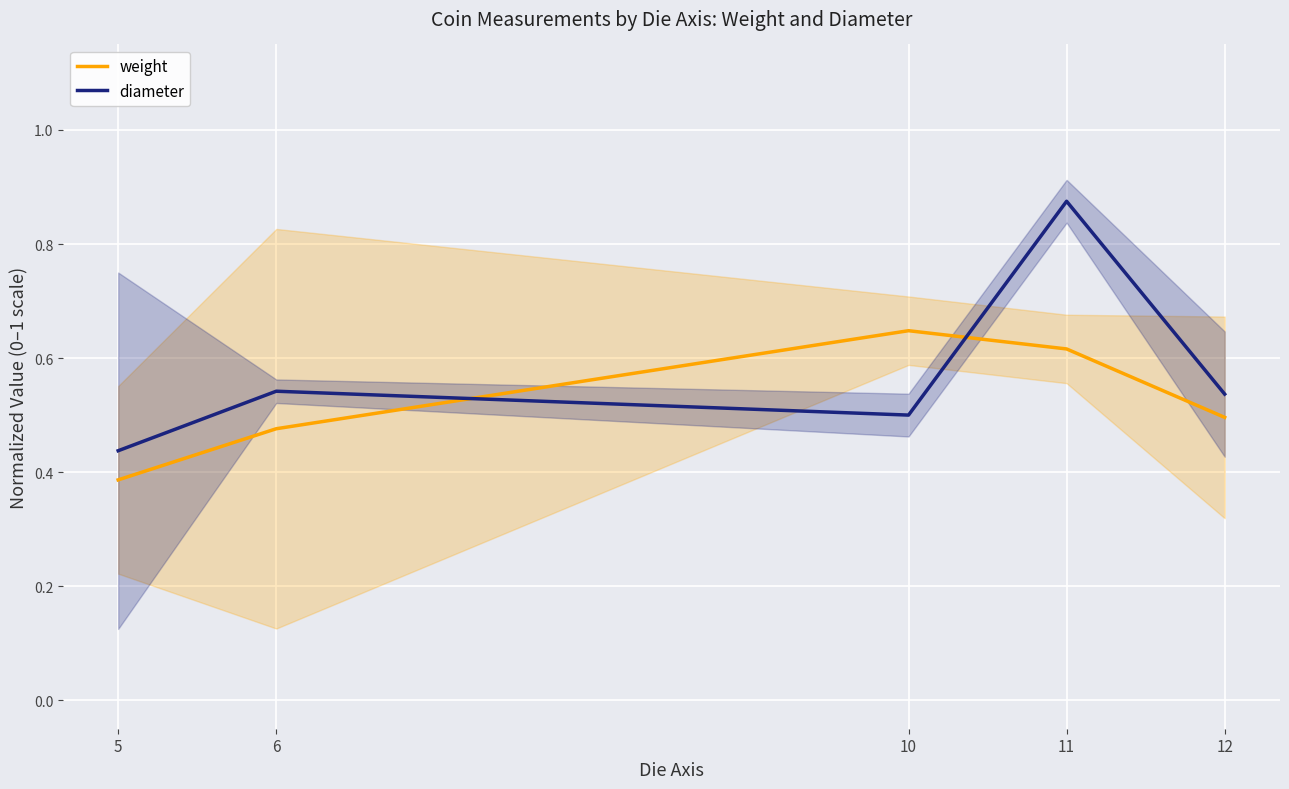

At which category is the sum across all series the highest?

11